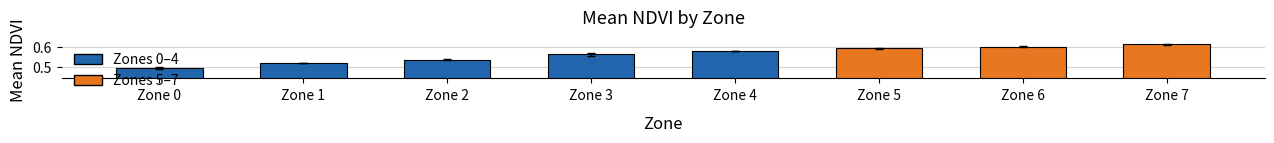

What is the sum of the values at Zone 0 and Zone 3?

1.1